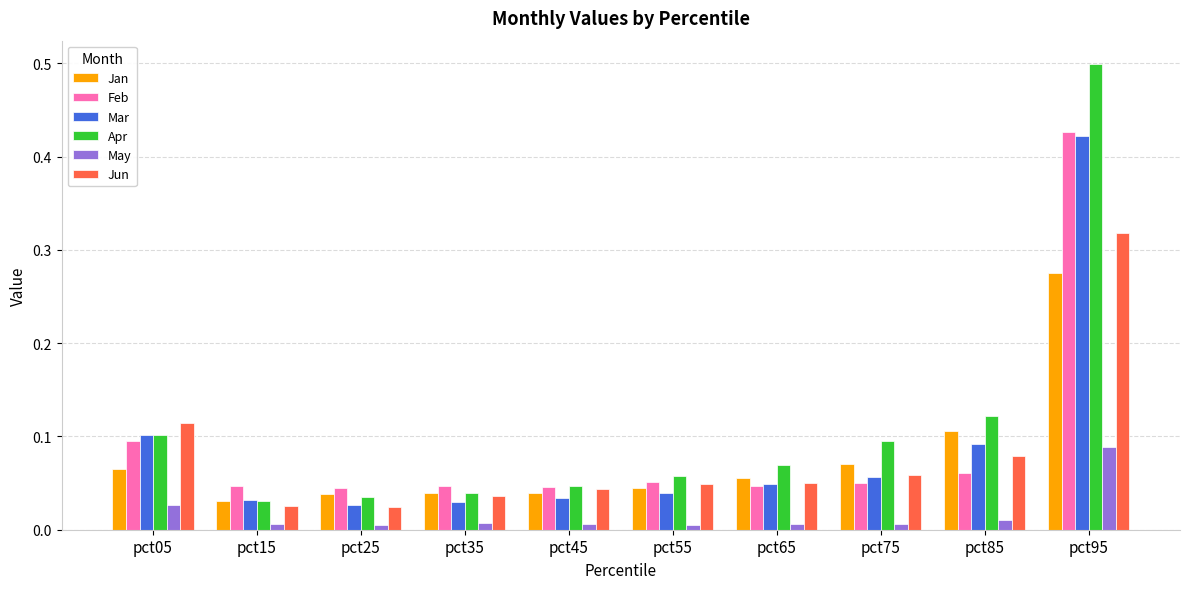

At which label does May reach its peak?

pct95